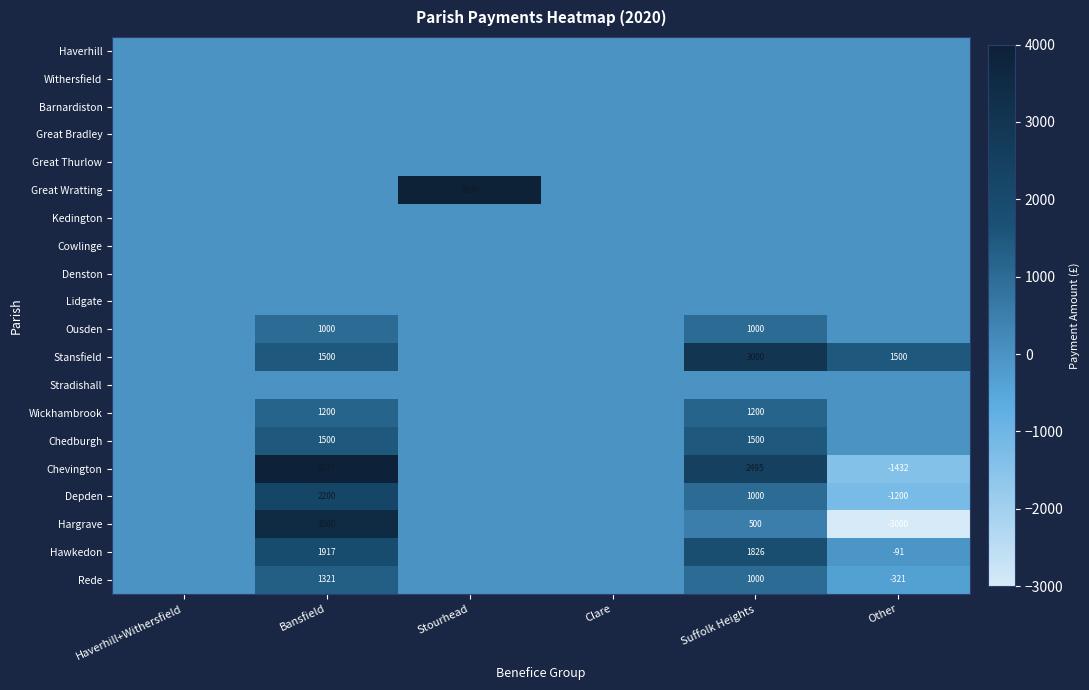

Count the number of data series in this chart.

20